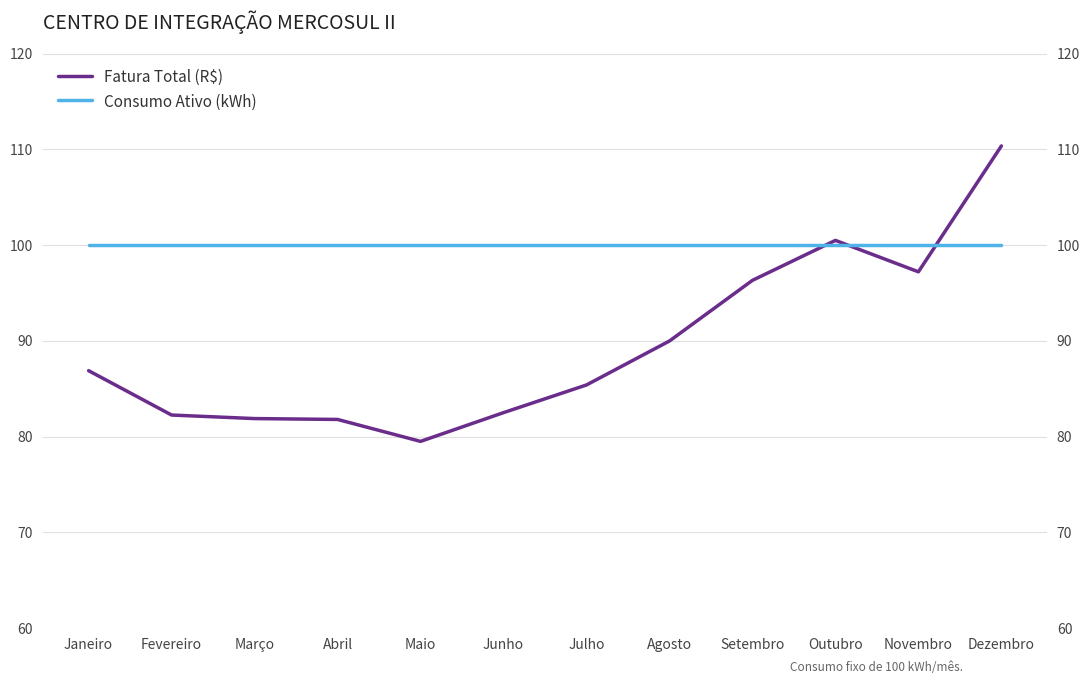

Which category has the lowest value in the Consumo Ativo (kWh) series?

Janeiro